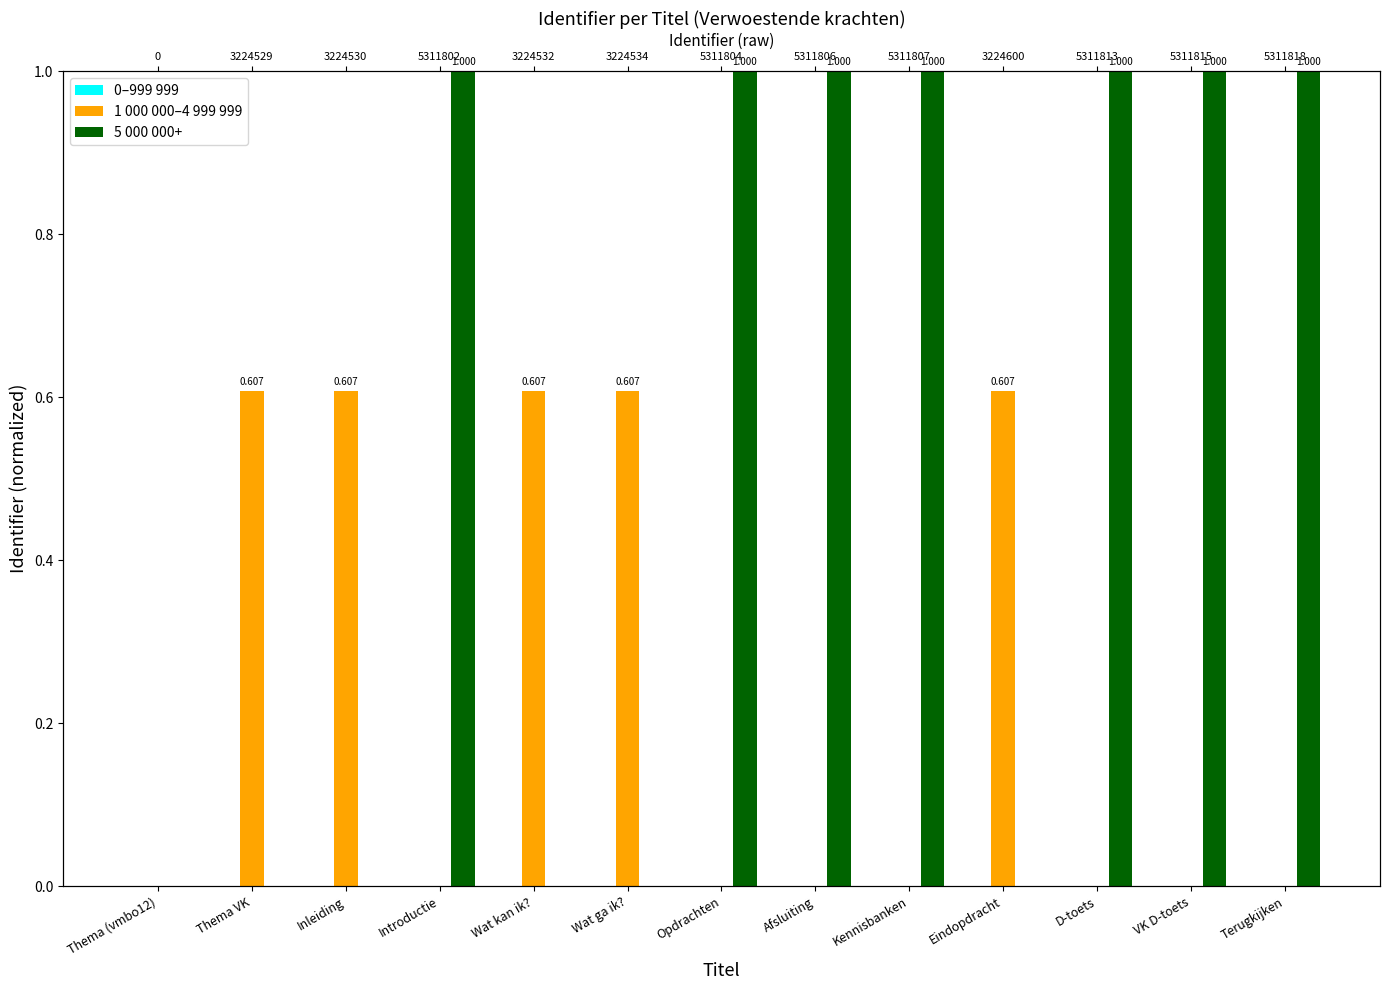

What is the difference between the highest and lowest values at Inleiding?

0.6